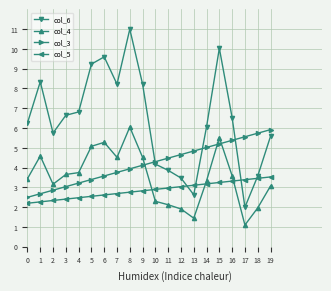

What is the approximate value of col_4 at 13?

1.4